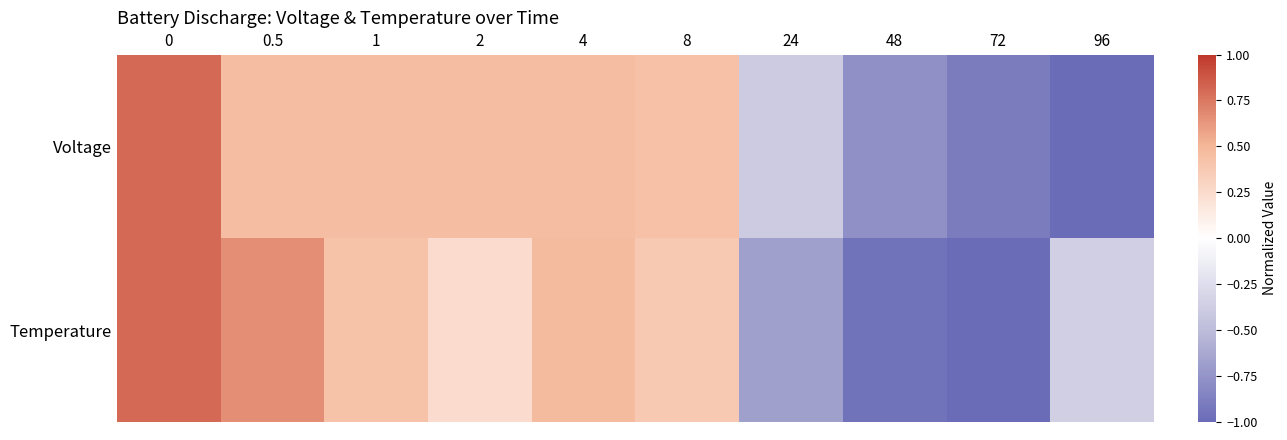

Which series changed the most between 0 and 2?

Temperature